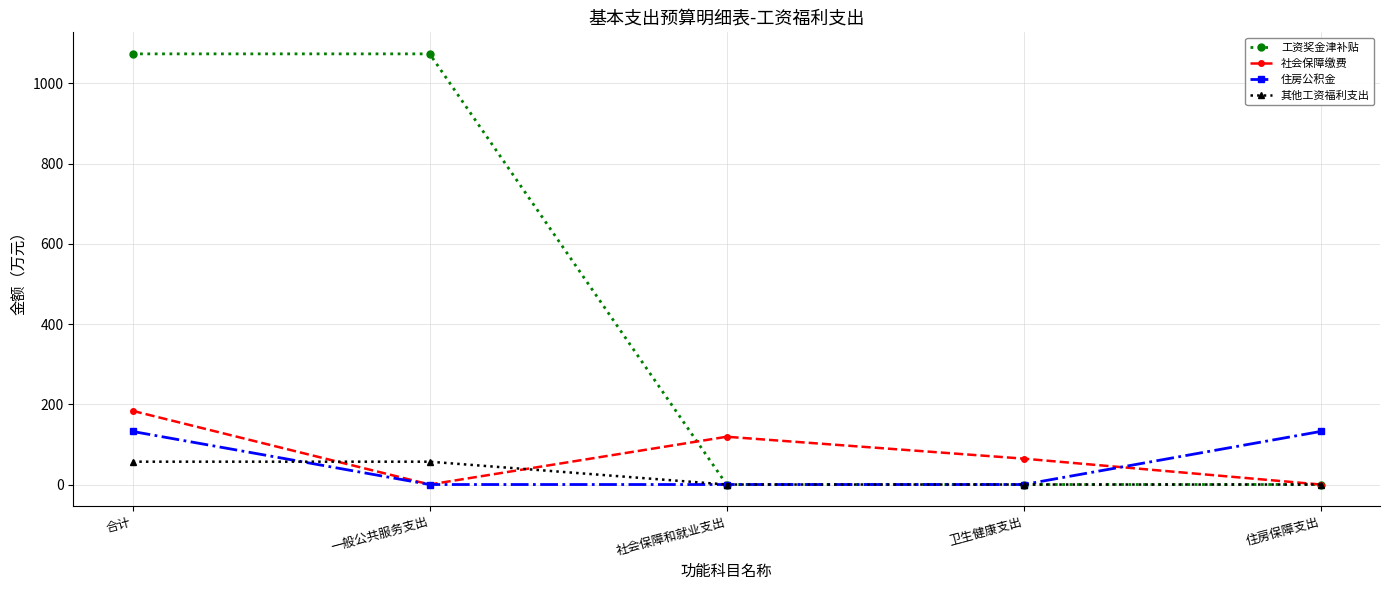

The 工资奖金津补贴 series shows 597.6 at 合计. True or false?

False